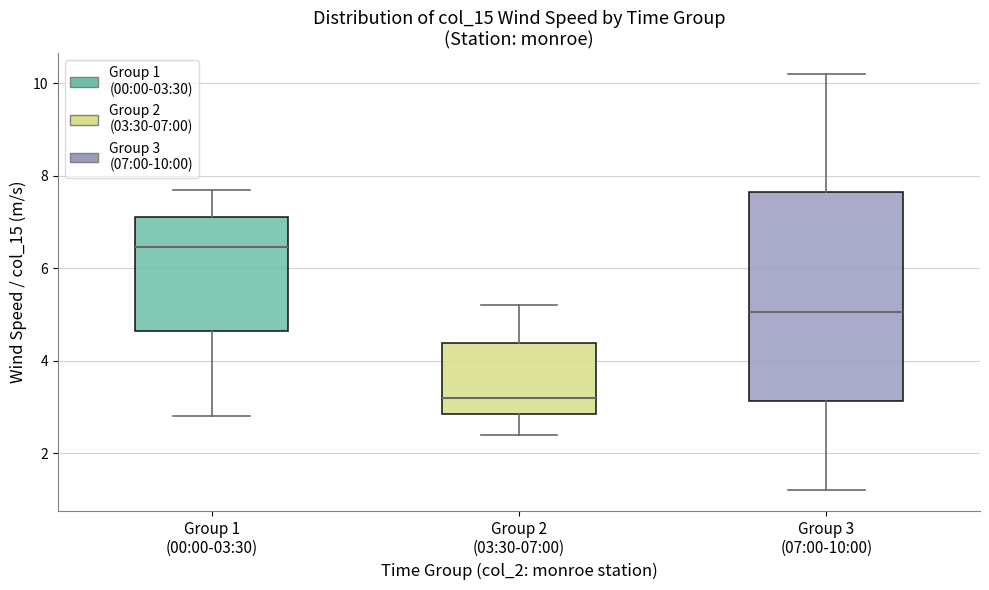

Where does the median line of the box for Group 3 (07:00-10:00) sit on the y-axis? The values are not printed on the chart, so give them approximately, as read against the axis.

5.0